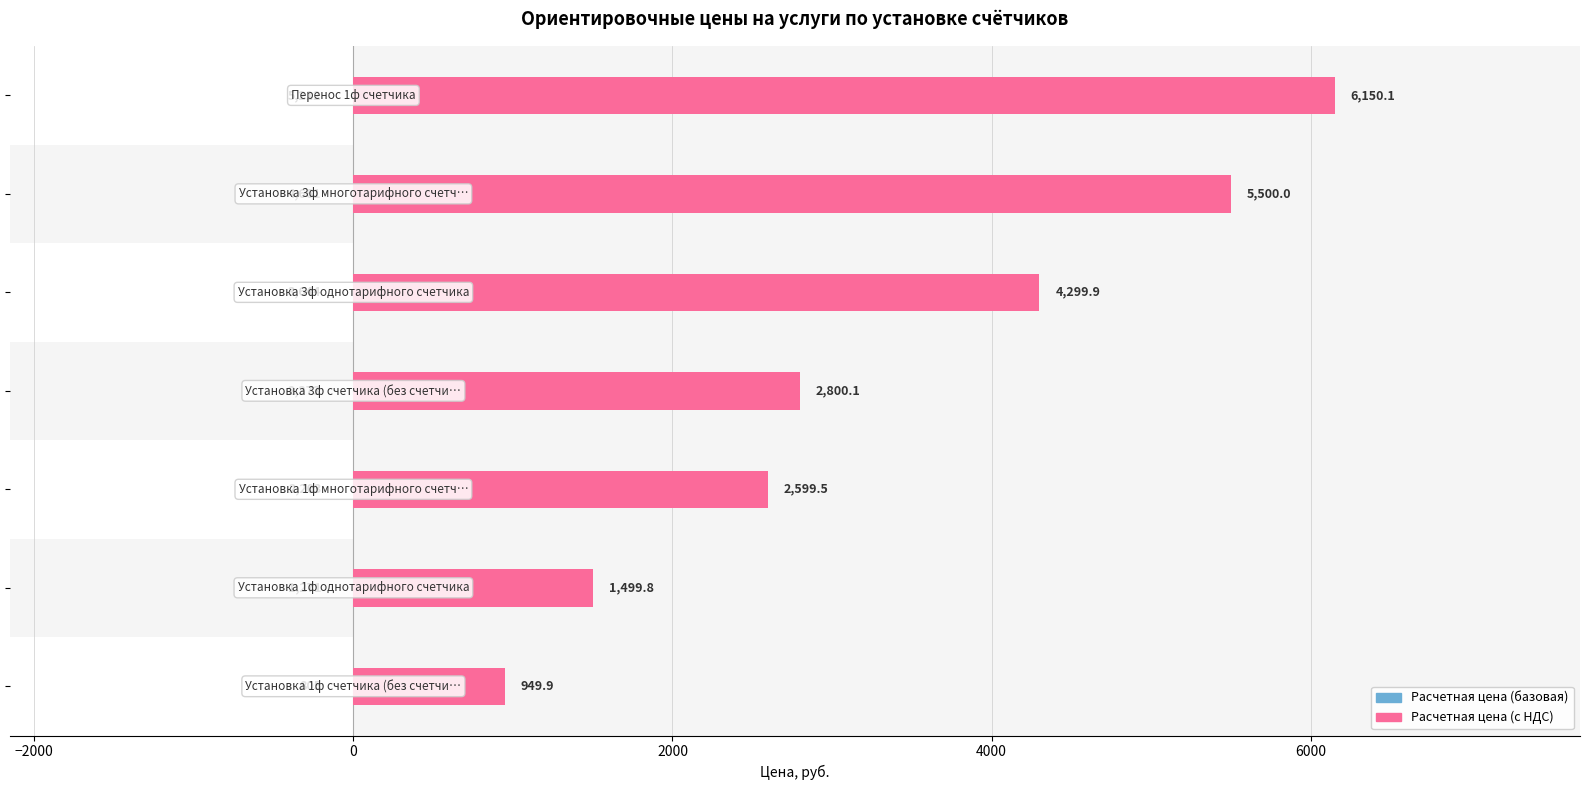

What is the value of the Расчетная цена (с НДС) bar at the 1st from the left?

949.9